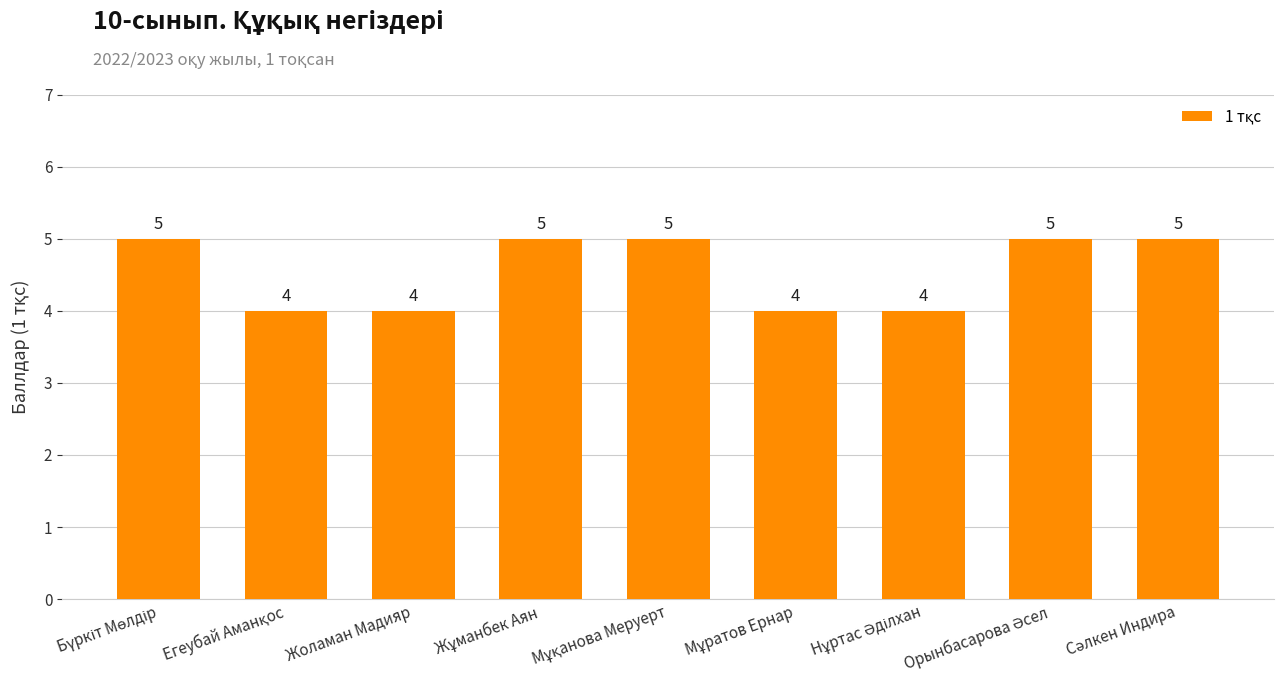

What is the maximum value shown in the chart?

5